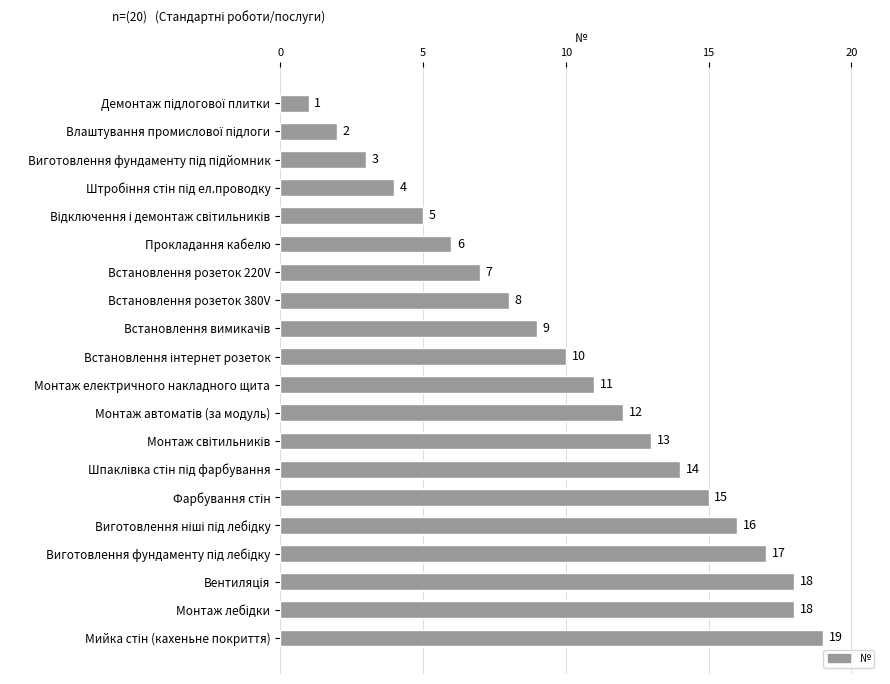

What is the greatest value displayed?

19